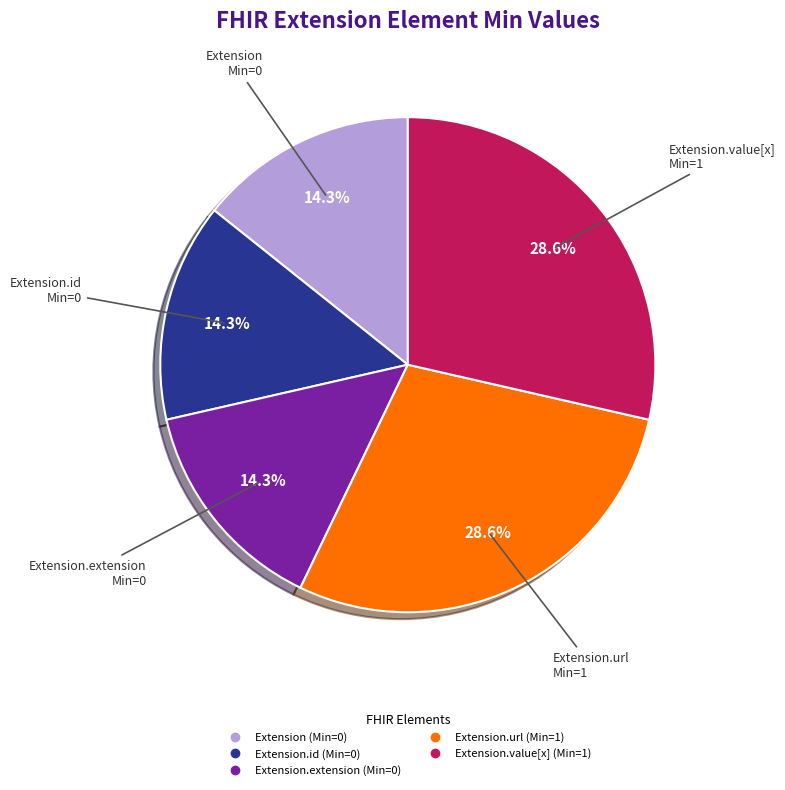

How many segments does this pie chart have?

5